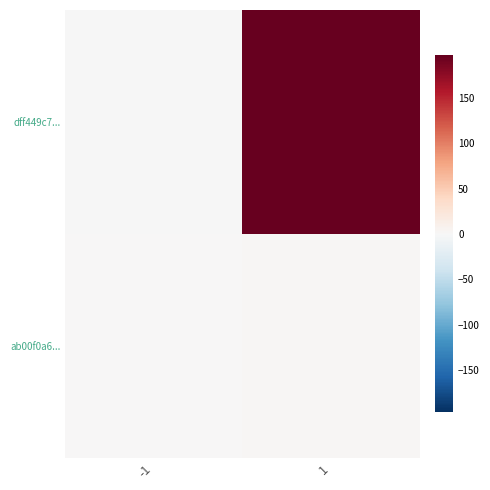

Between 1 and -1, which is larger?

1